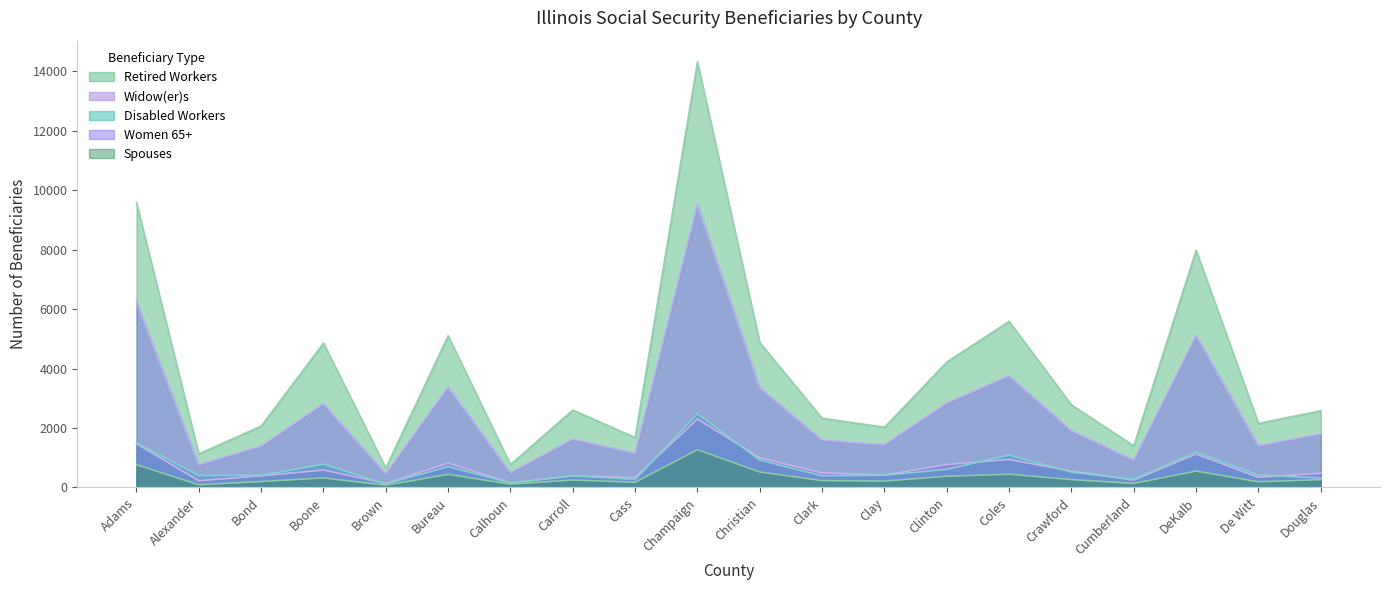

List the labels in order of Women 65+ value, smallest first.

Brown, Alexander, Calhoun, Cumberland, Cass, De Witt, Bond, Clay, Clark, Carroll, Crawford, Douglas, Boone, Clinton, Bureau, Coles, Christian, DeKalb, Adams, Champaign